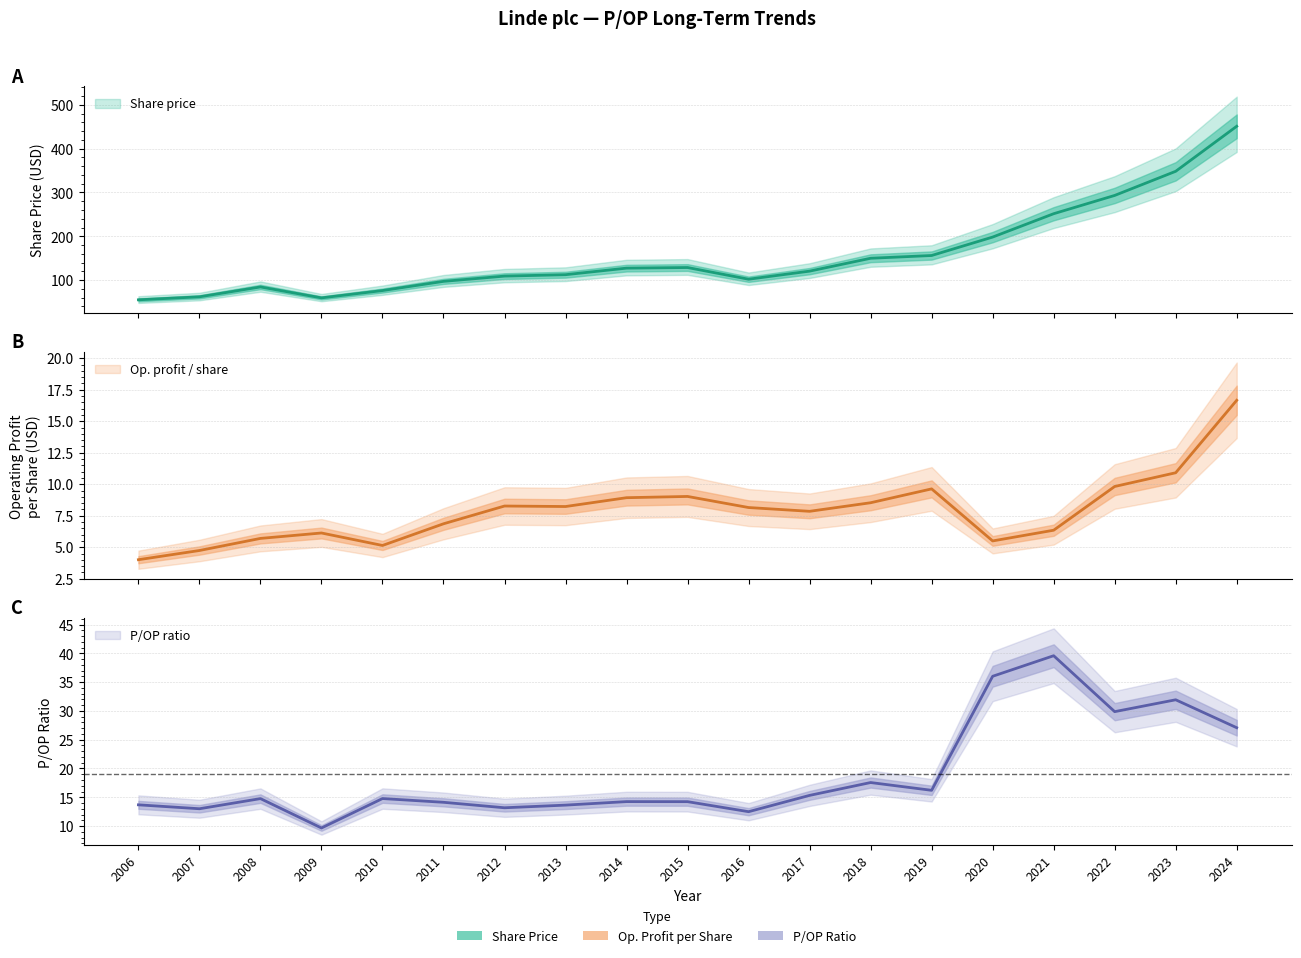

What is the total value across all series at 2015?

151.9